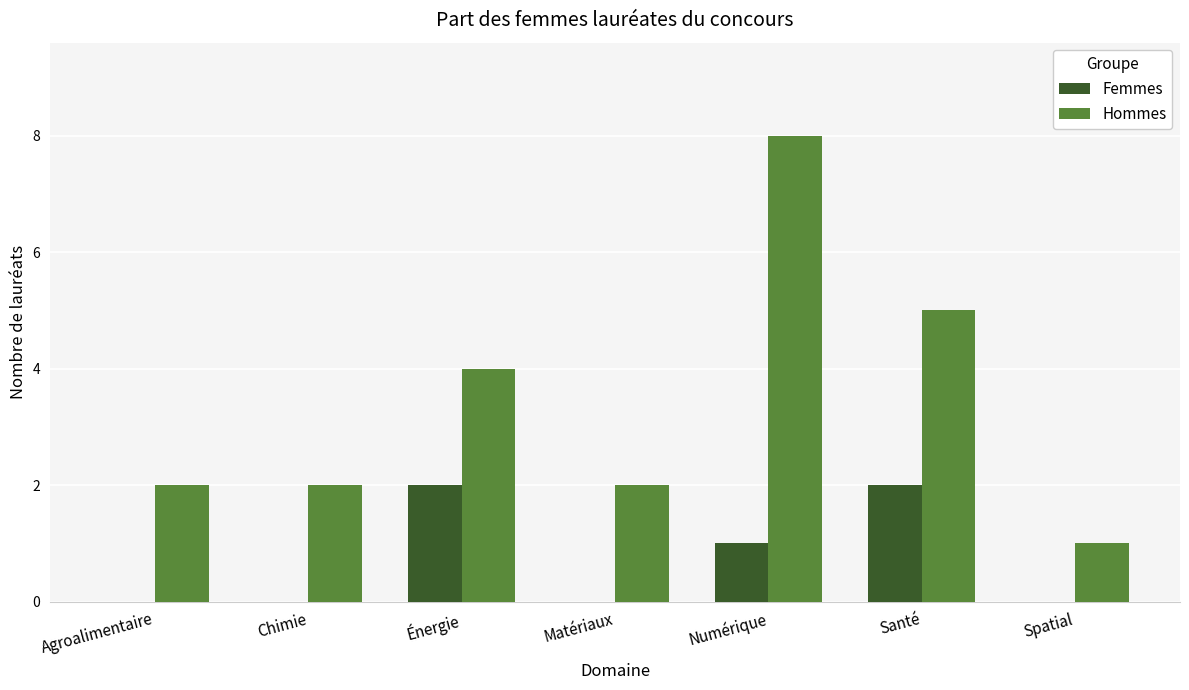

Is the value of Hommes at Numérique greater than the value of Femmes at Santé?

Yes